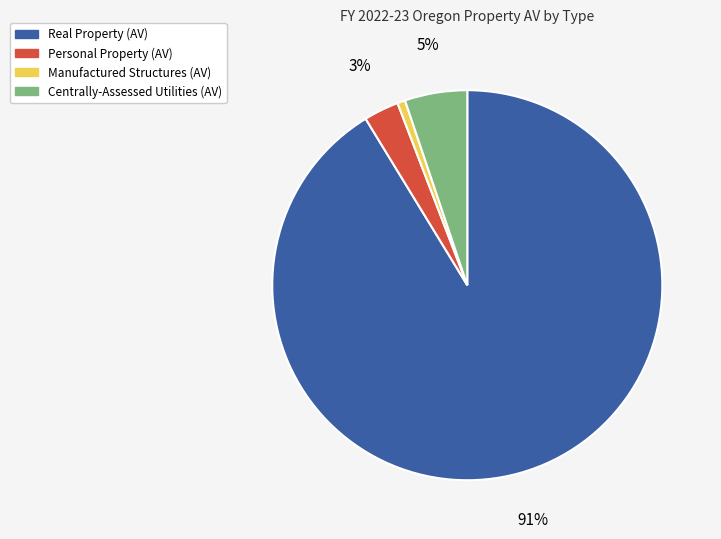

Do Personal Property (AV) and Centrally-Assessed Utilities (AV) together represent more than half of the pie?

No